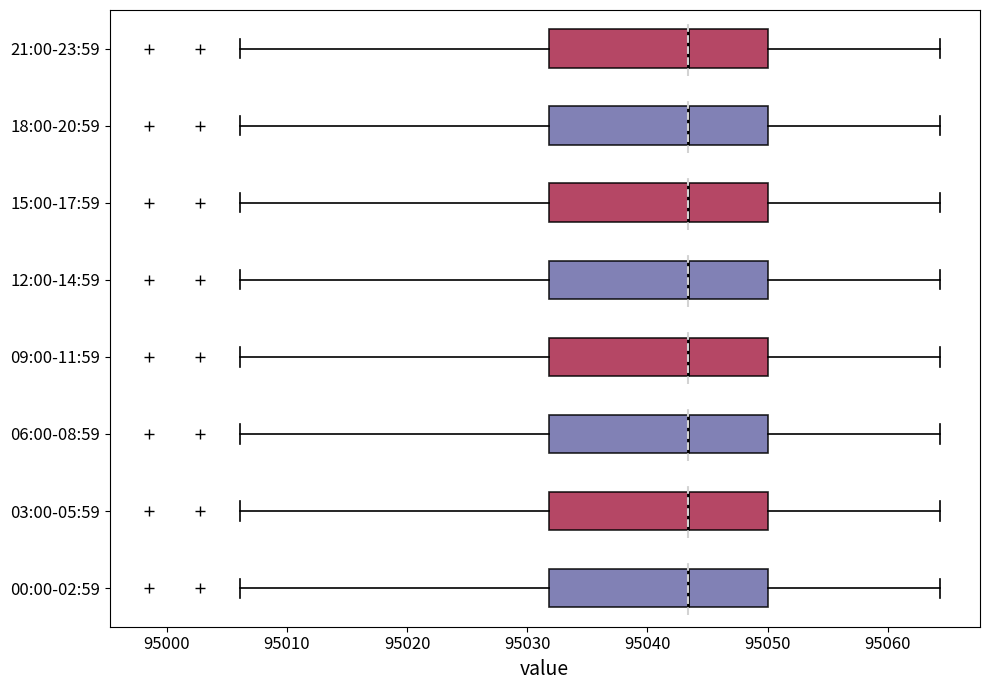

Where does the right whisker of the box for 00:00-02:59 end on the x-axis? The values are not printed on the chart, so give them approximately, as read against the axis.

95064